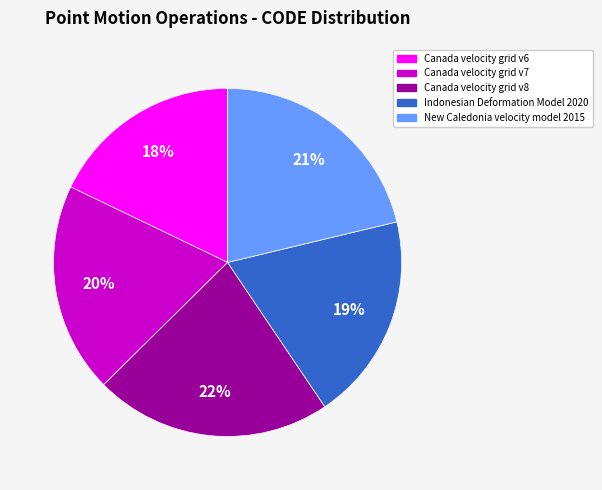

What percentage is the Indonesian Deformation Model 2020 slice, to the nearest percent?

19%